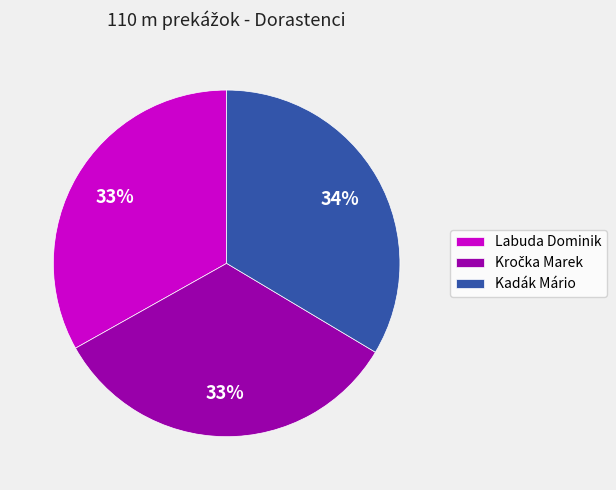

Is there any slice that represents more than half of the pie?

No